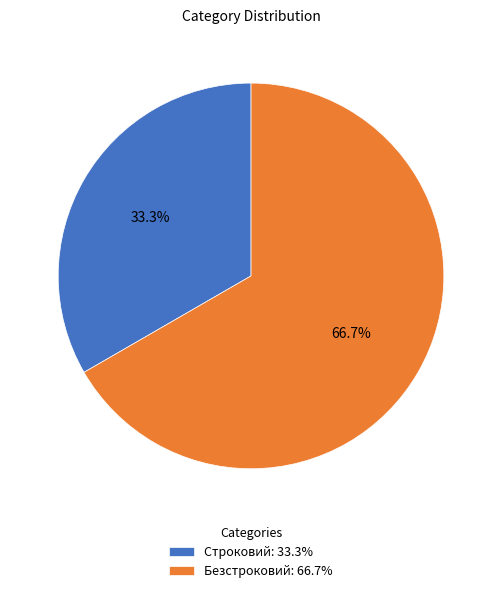

Which slice is the largest?

Безстроковий